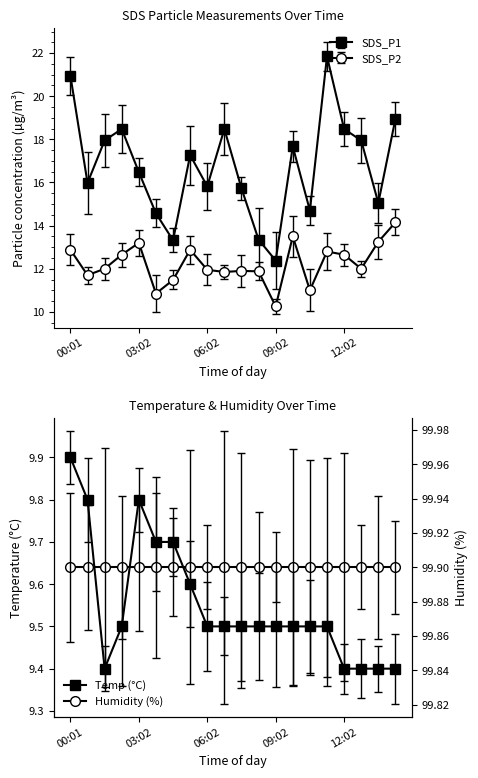

True or false: SDS_P2 and SDS_P1 cross at least once.

False